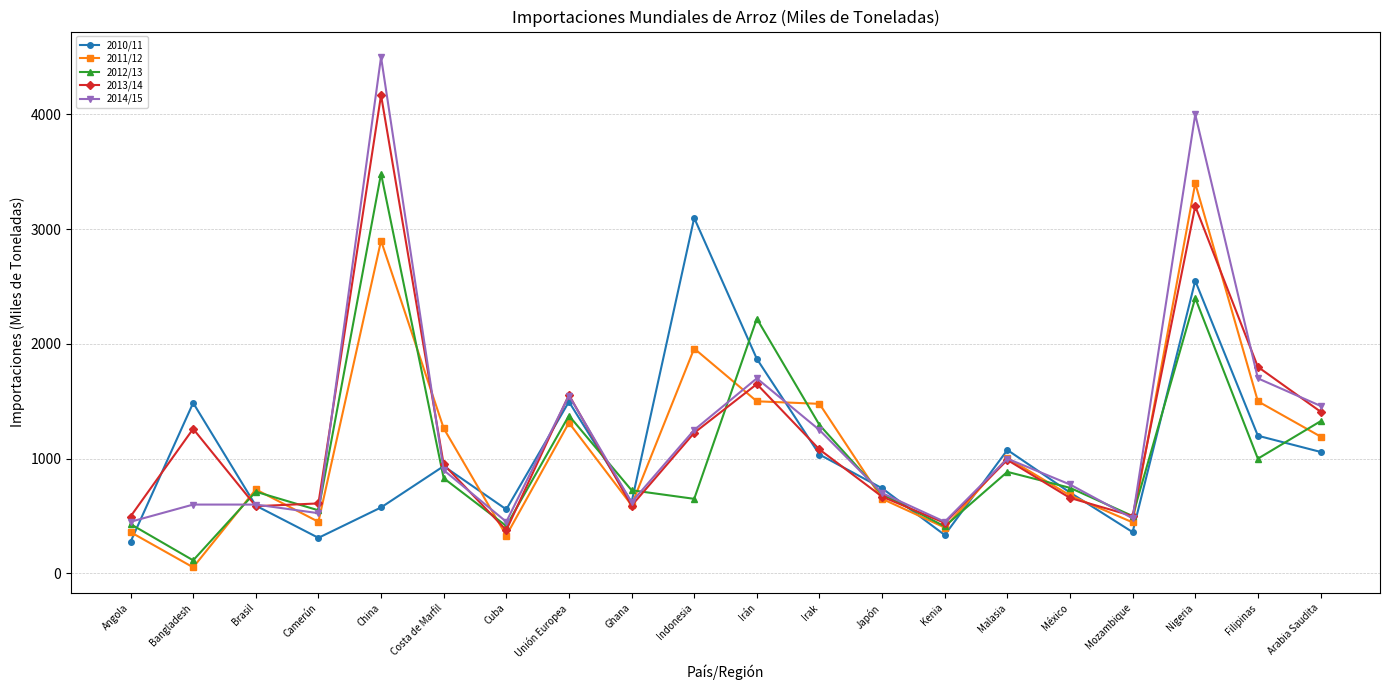

At which category does 2014/15 reach its first local valley?

Camerún